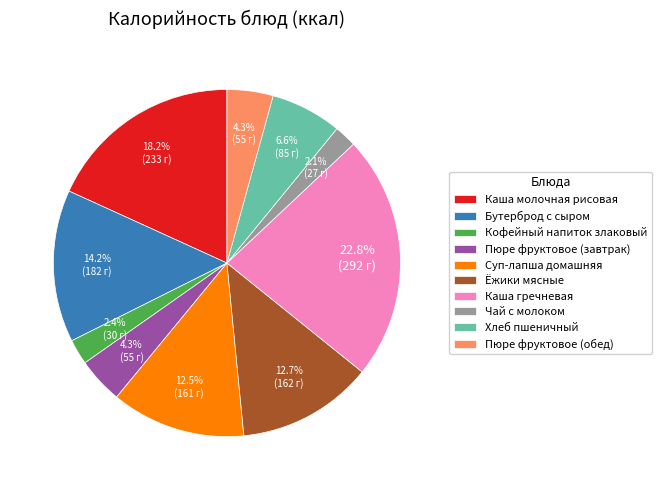

Which has a higher value, Каша гречневая or Суп-лапша домашняя?

Каша гречневая